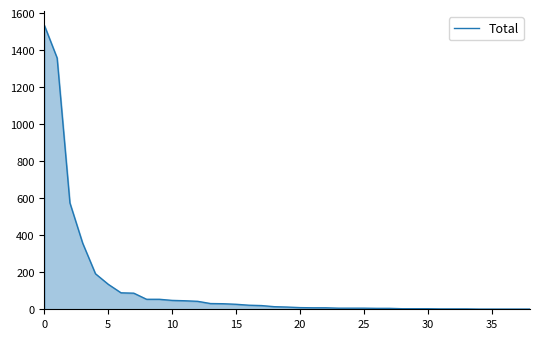

What is the difference between the maximum and minimum values?

1534